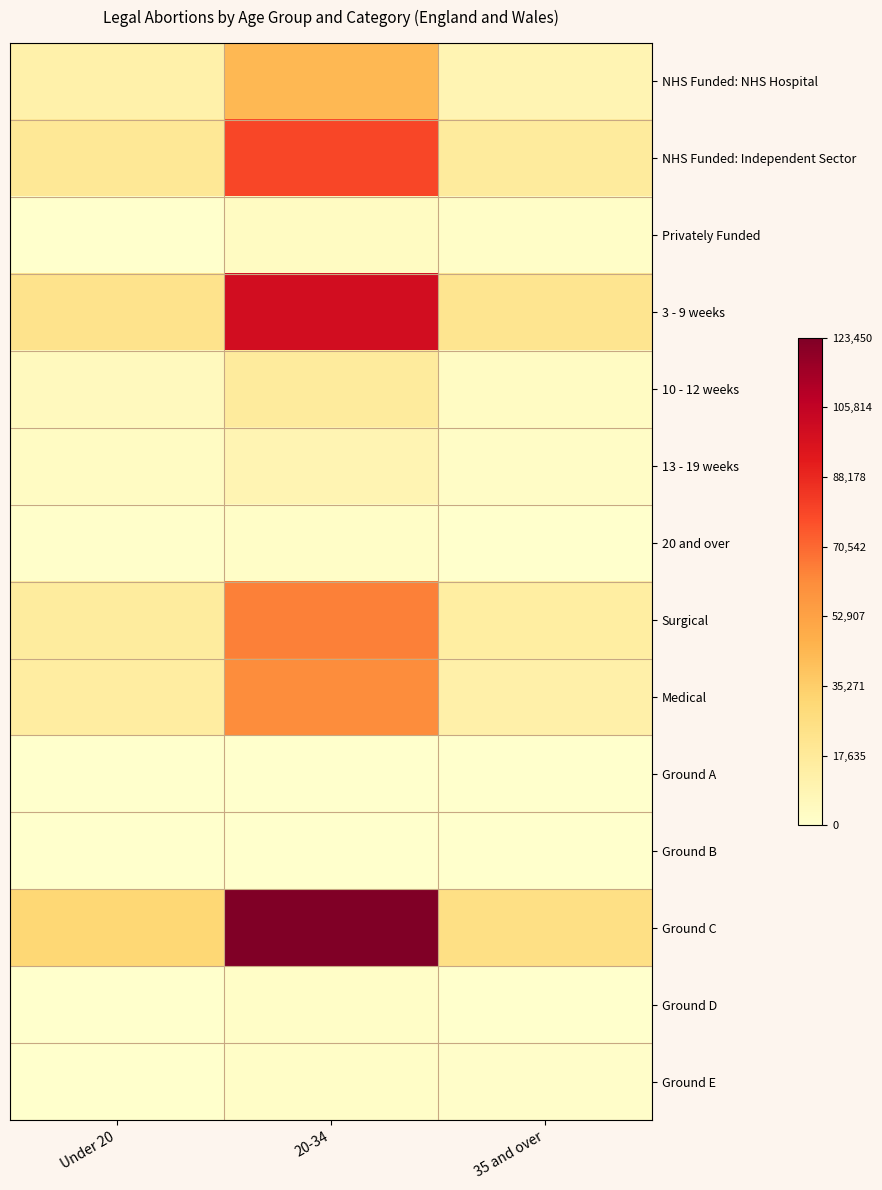

Reading left to right, what are all the values shown in this chart?

NHS Funded: NHS Hospital: Under 20=11936	20-34=43656	35 and over=8807
NHS Funded: Independent Sector: Under 20=19148	20-34=79339	35 and over=16512
Privately Funded: Under 20=296	20-34=3798	35 and over=1630
3 - 9 weeks: Under 20=22678	20-34=99346	35 and over=21340
10 - 12 weeks: Under 20=5100	20-34=16807	35 and over=3177
13 - 19 weeks: Under 20=3009	20-34=8785	35 and over=2020
20 and over: Under 20=593	20-34=1855	35 and over=412
Surgical: Under 20=15988	20-34=65096	35 and over=14715
Medical: Under 20=15392	20-34=61697	35 and over=12234
Ground A: Under 20=2	20-34=39	35 and over=19
Ground B: Under 20=10	20-34=57	35 and over=18
Ground C: Under 20=31161	20-34=123450	35 and over=25506
Ground D: Under 20=123	20-34=1588	35 and over=411
Ground E: Under 20=80	20-34=1623	35 and over=989